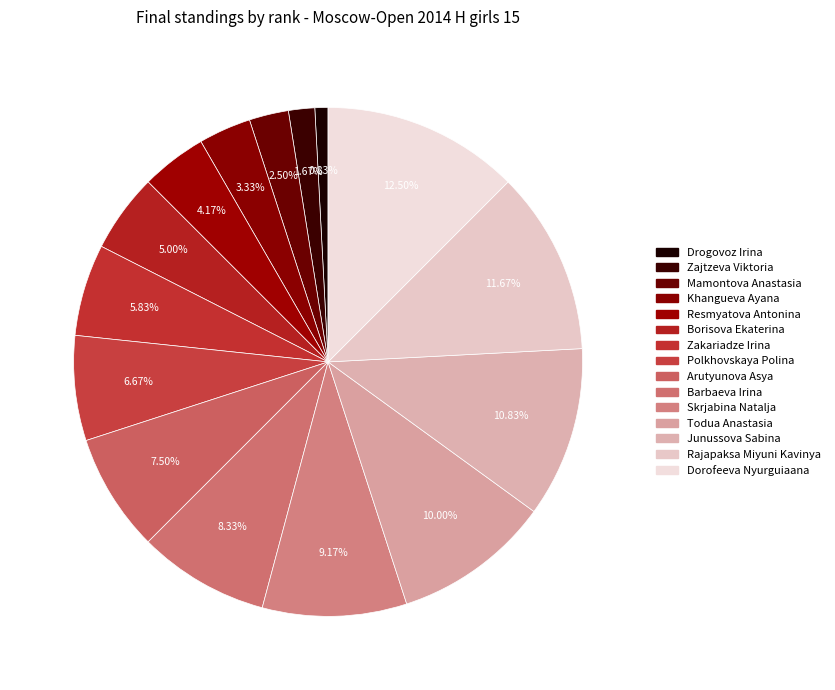

What is the smallest slice in the pie chart?

Drogovoz Irina